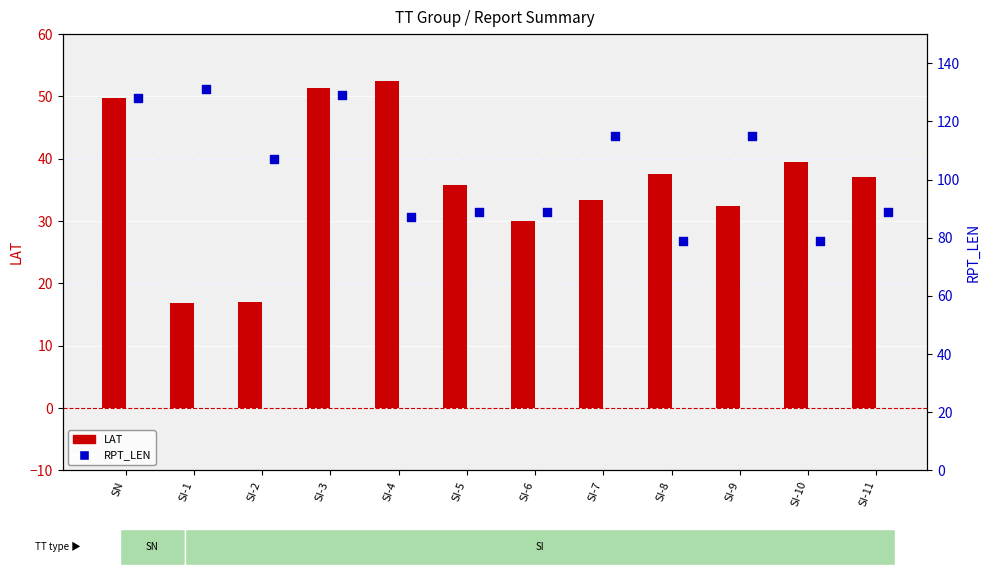

Is the value of RPT_LEN at SI-10 greater than the value of LAT at SI-9?

Yes